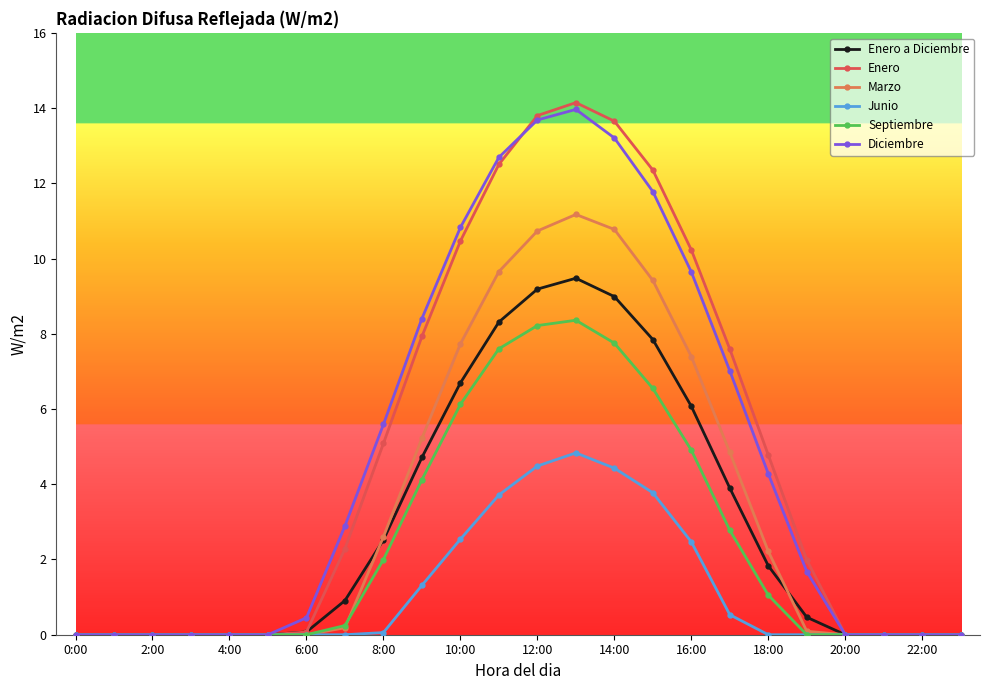

How many categories are shown in the chart?

24